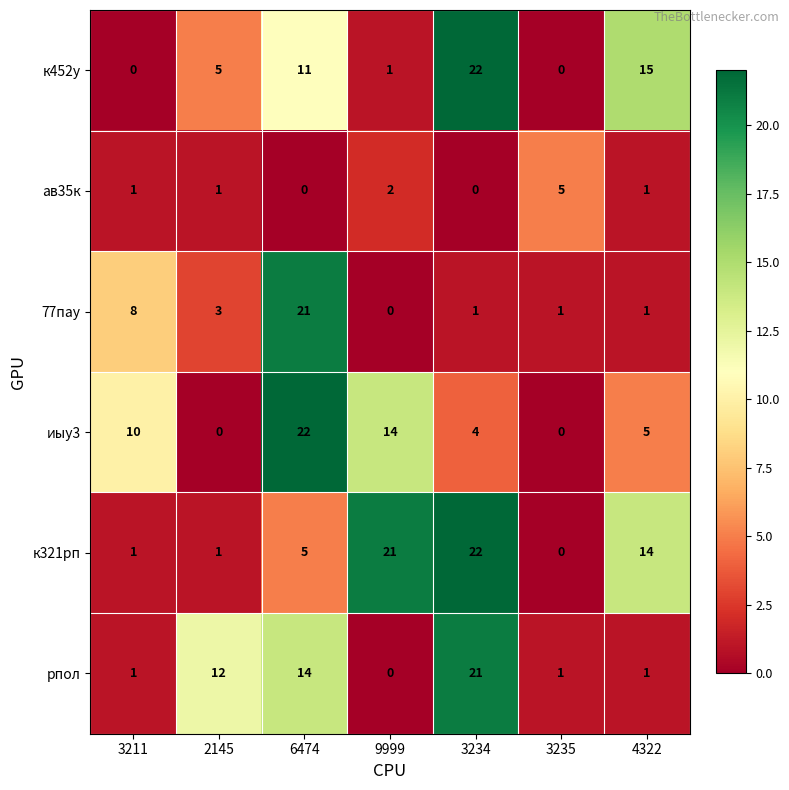

Which series changed the most between 3211 and 3235?

иыу3